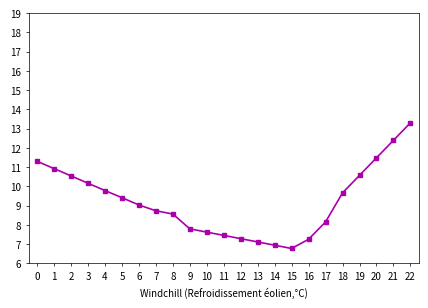

Is it true that the value at 5 is 9.4?

True